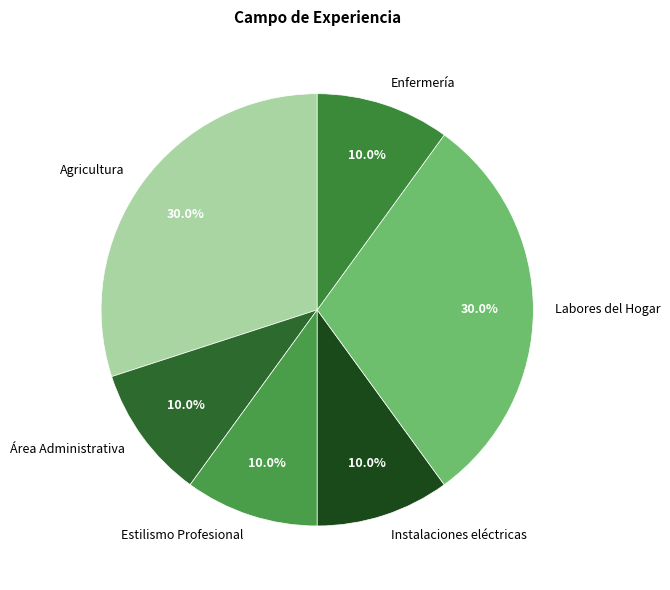

How many slices are in this pie chart?

6